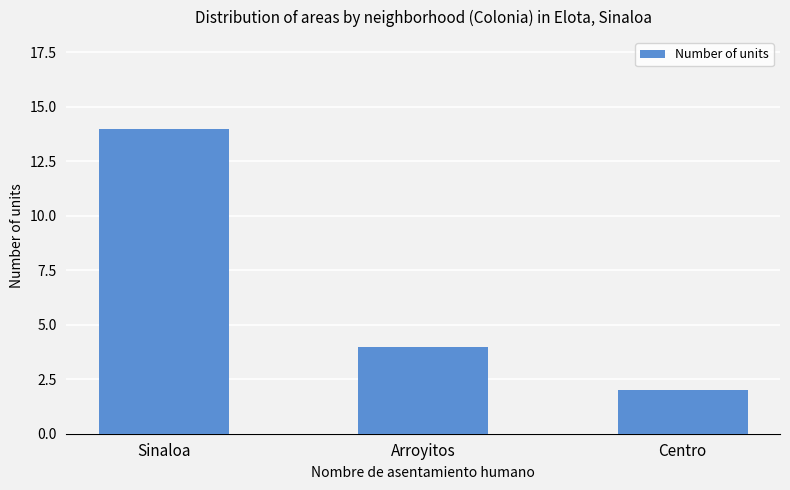

What is the sum of the values at Centro and Sinaloa?

16